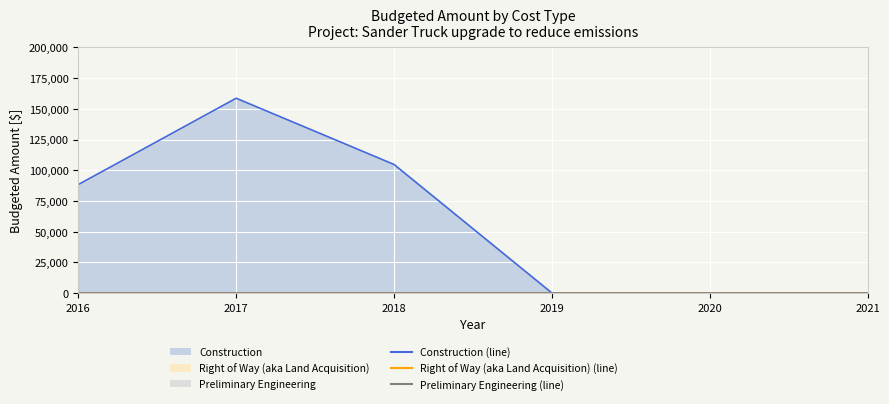

True or false: Construction (line) and Right of Way (aka Land Acquisition) (line) intersect in this chart.

False